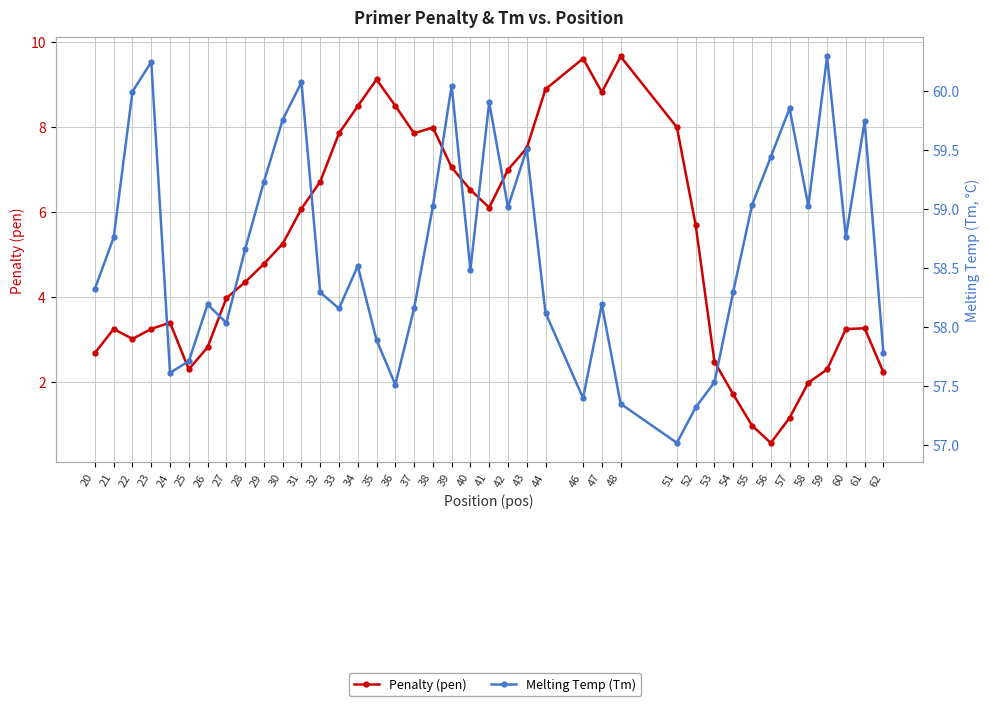

What is the average value of the Melting Temp (Tm) series?

58.7